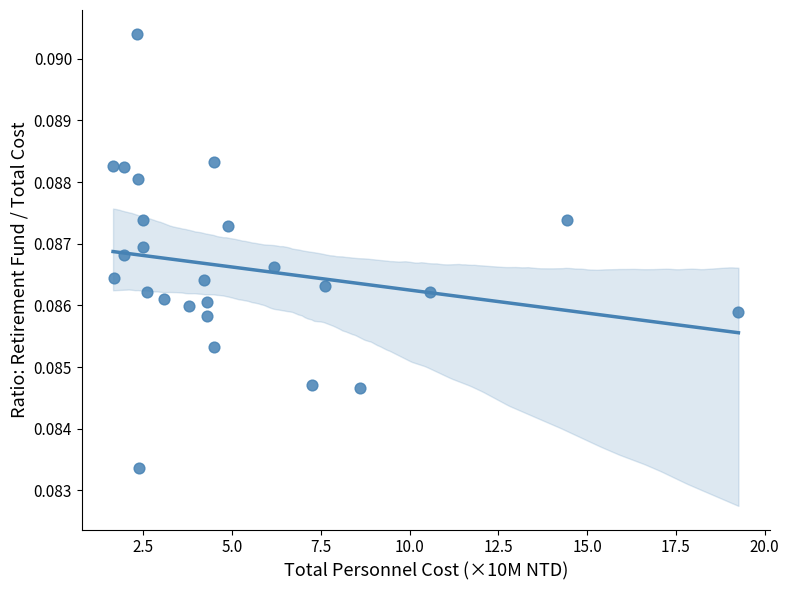

What is the range of X values (max minus min)?

17.6